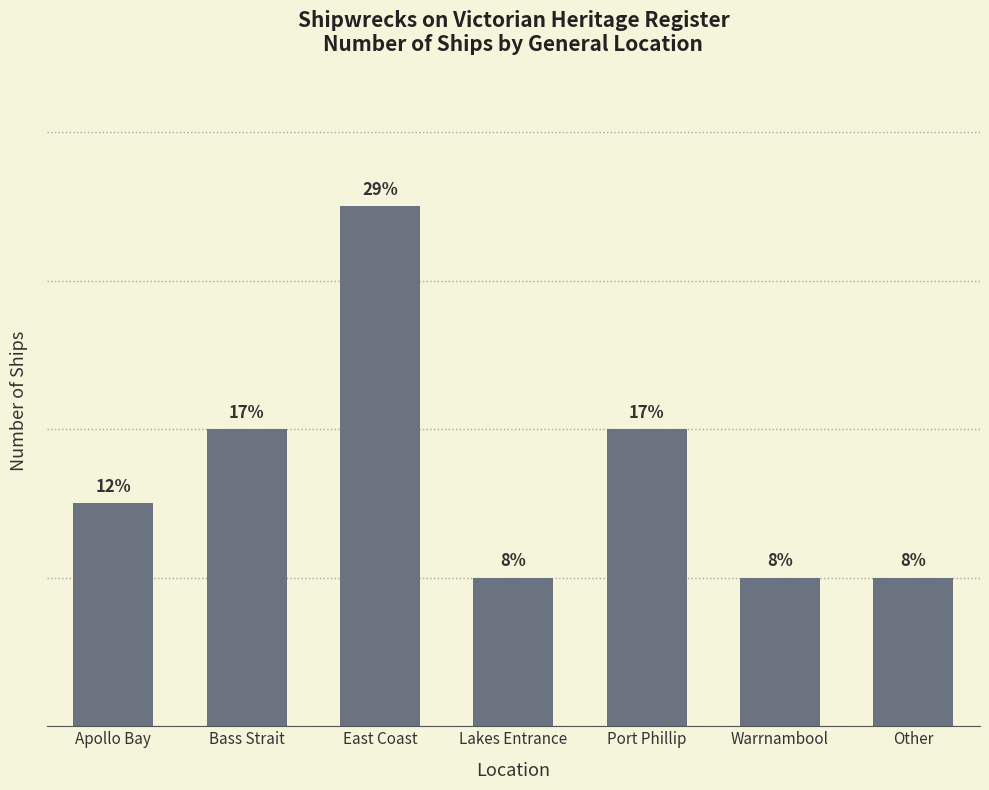

What is the sum of the values at Warrnambool and Port Phillip?

6